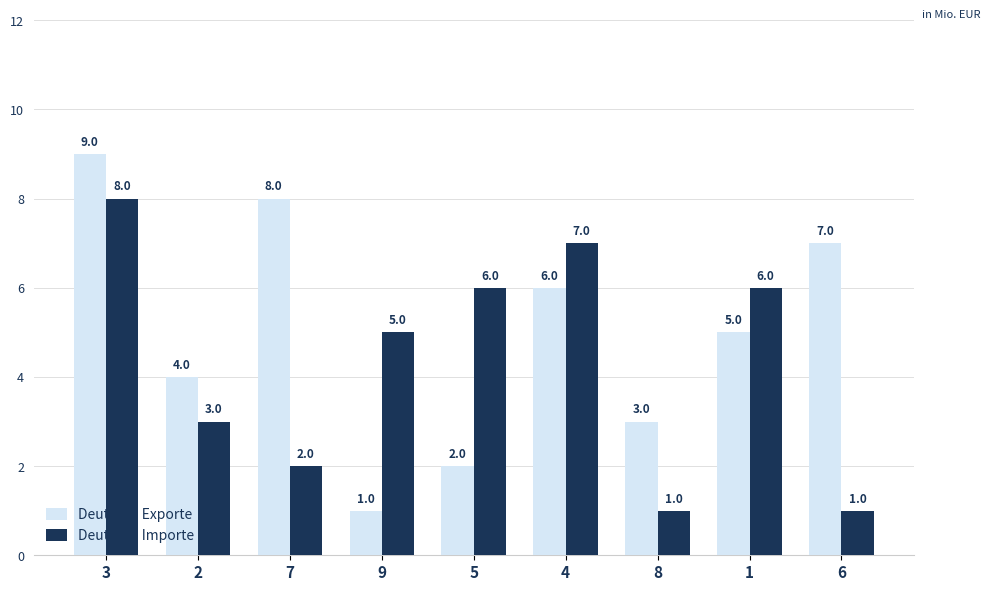

Reading left to right, what are all the values shown in this chart?

Deutsche Exporte: 9	4	8	1	2	6	3	5	7
Deutsche Importe: 8	3	2	5	6	7	1	6	1